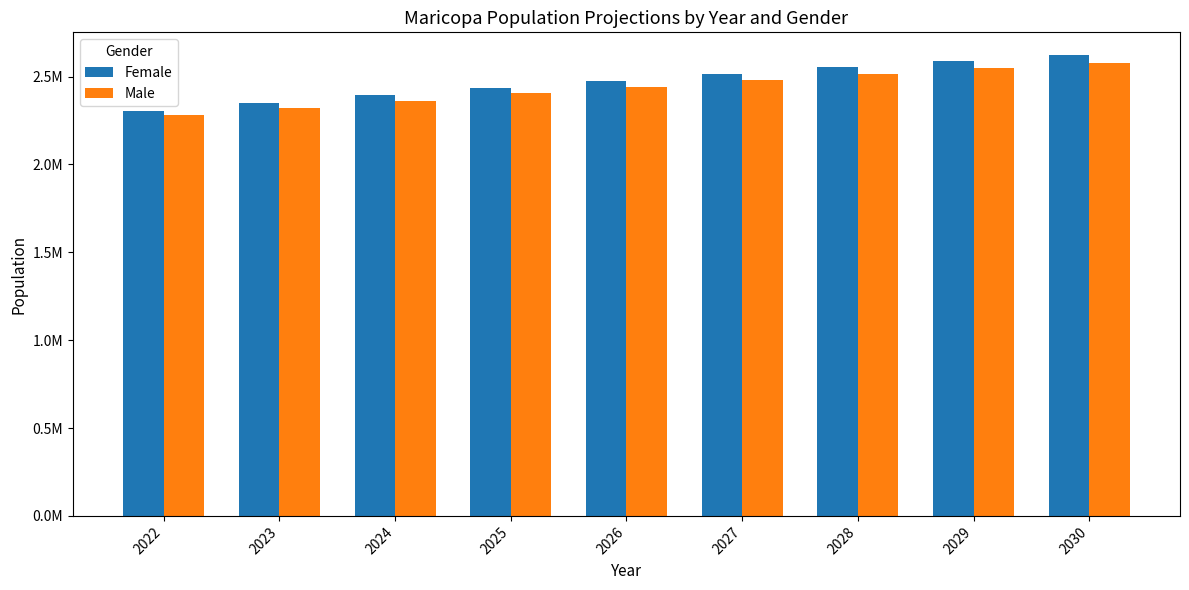

Which category has the lowest value across all series?

2022